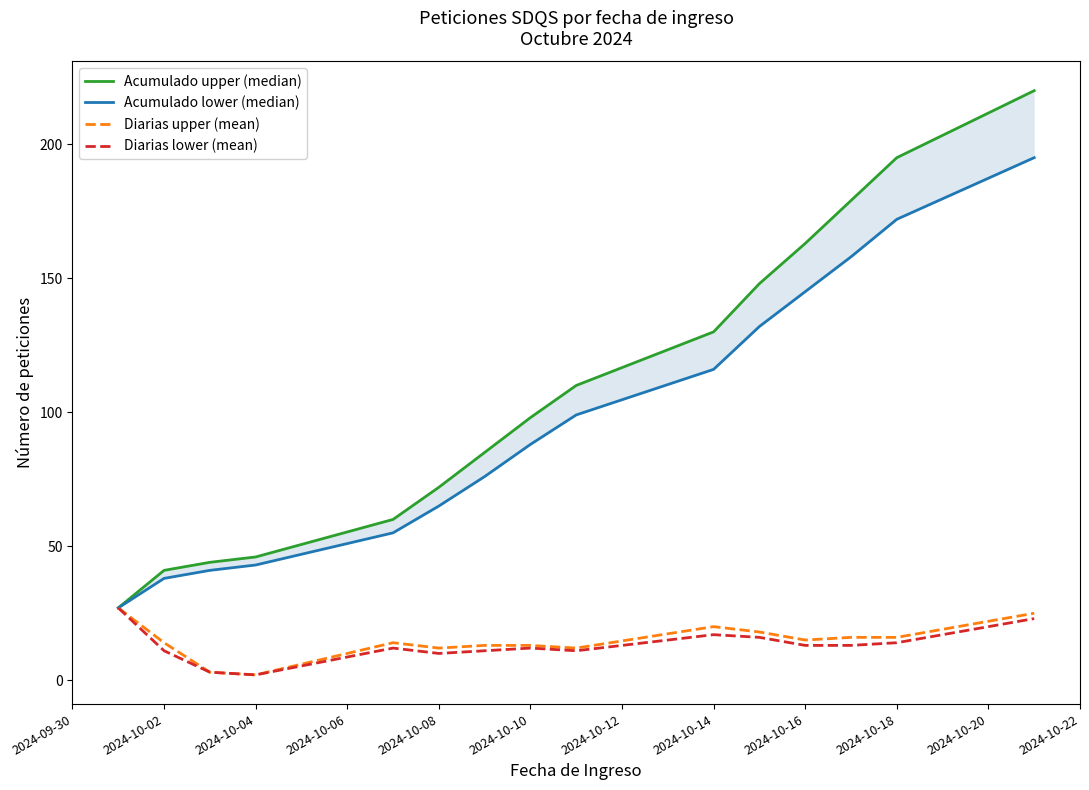

What is the difference between the maximum and minimum values in the Diarias upper (mean) series?

25